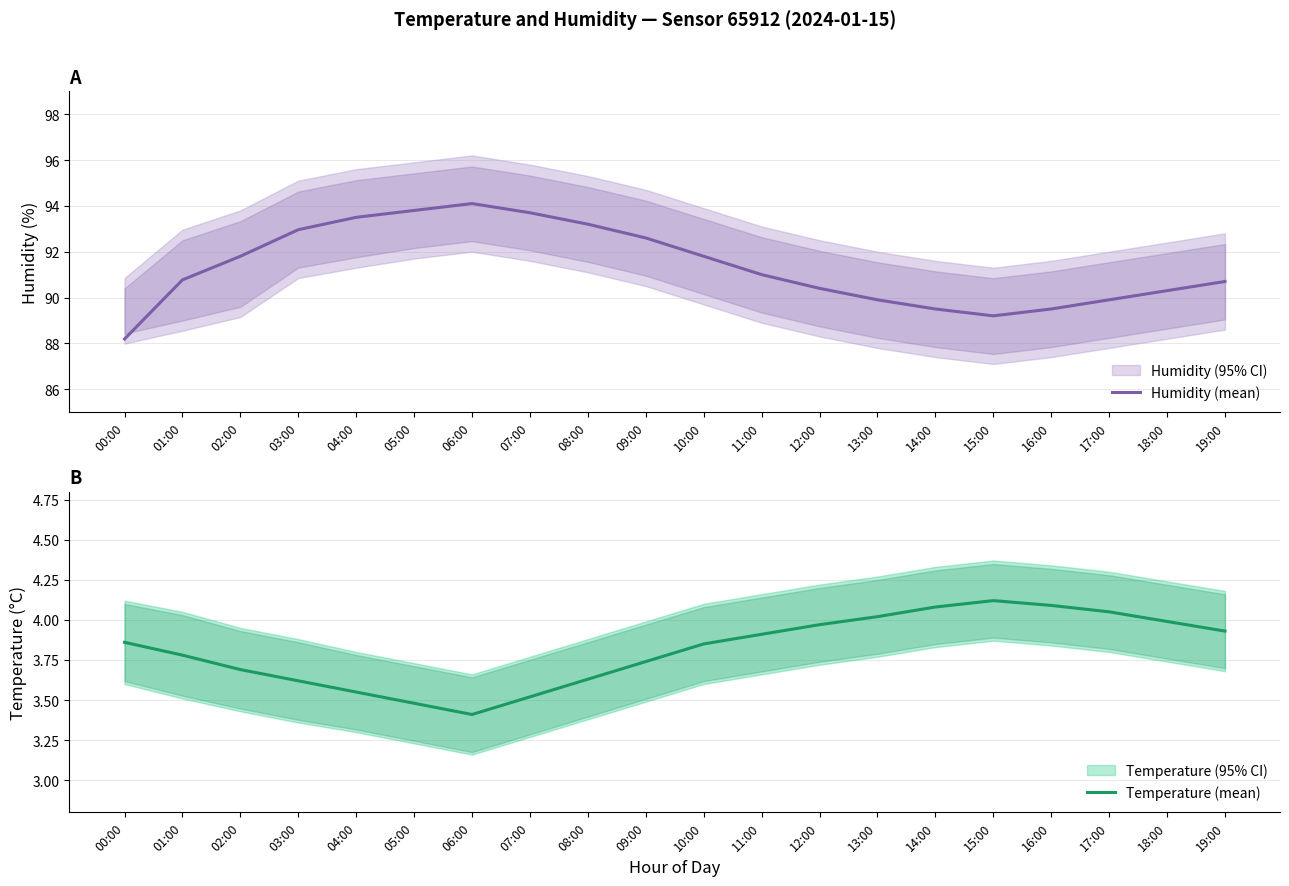

True or false: Temperature (mean) and Humidity (mean) intersect in this chart.

False